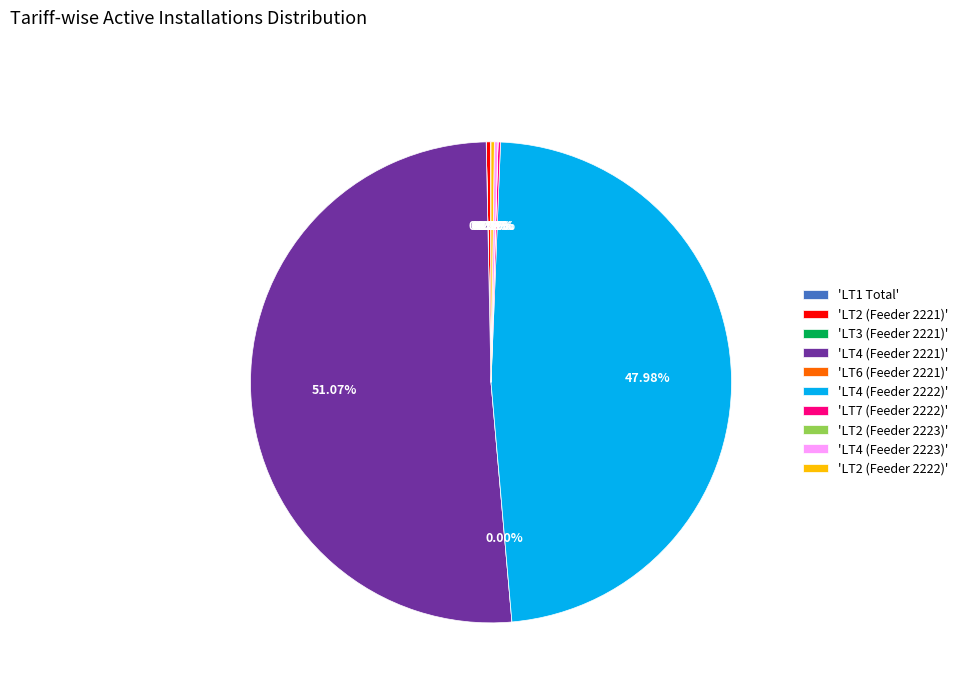

What percentage do LT4 (Feeder 2221) and LT6 (Feeder 2221) together represent?

51.1%